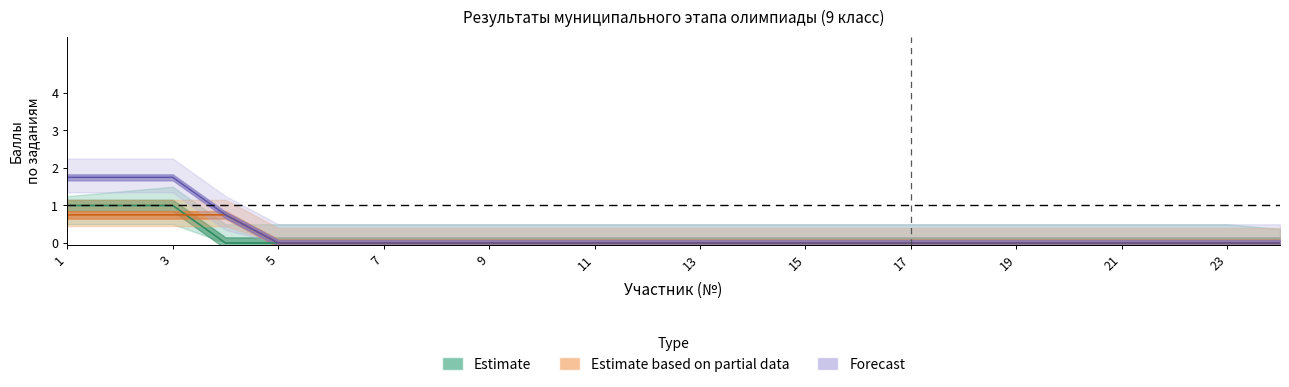

Is it true that Estimate based on partial data equals -0.5 at 21?

False